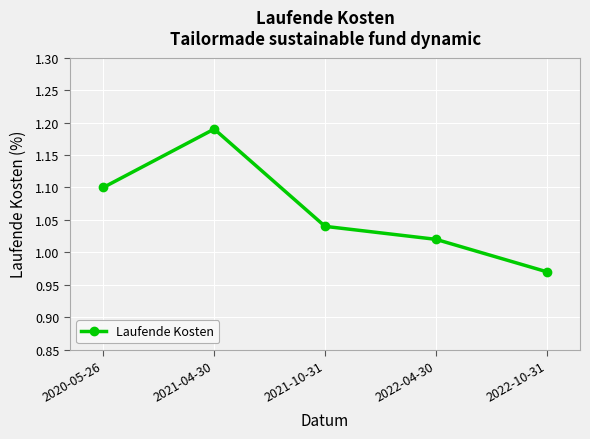

Where does the data first go above 1?

2020-05-26